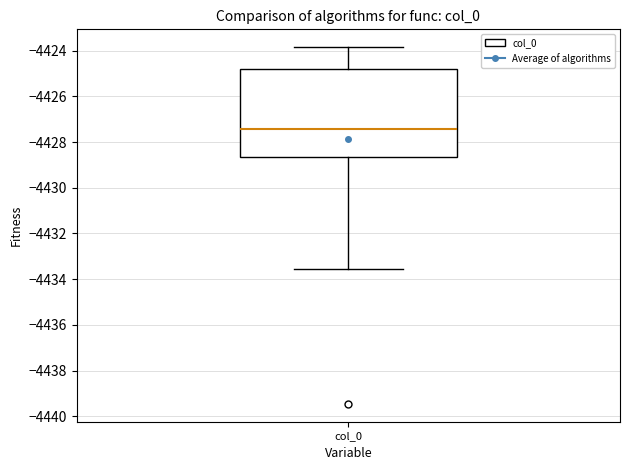

Read this box plot against the y-axis: the position of the median line, the range covered by the box, and the ends of both whiskers. The values are not printed on the chart, so give them approximately, as read against the axis.

median -4427.4, box -4428.6 to -4424.8, whiskers -4433.6 to -4423.8